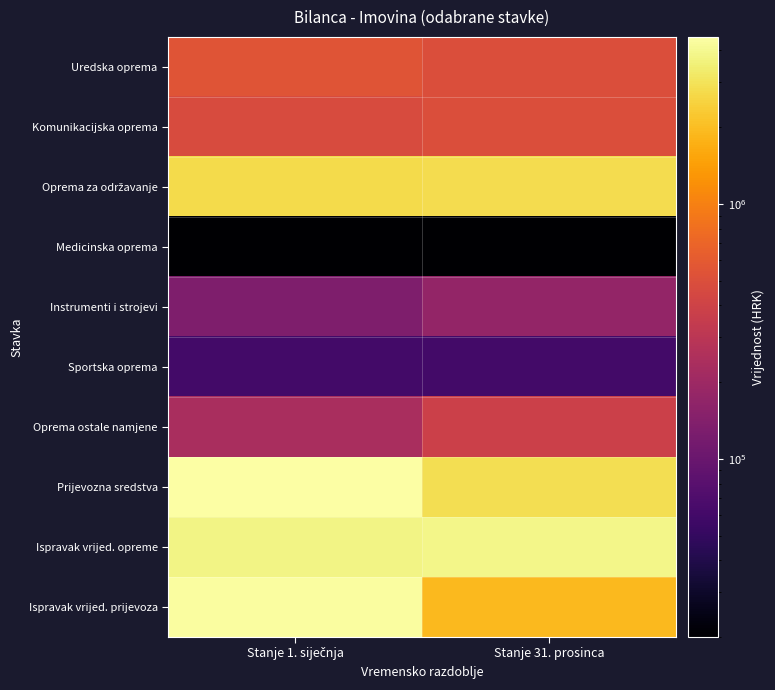

At how many categories does at least one series exceed 2755604?

2